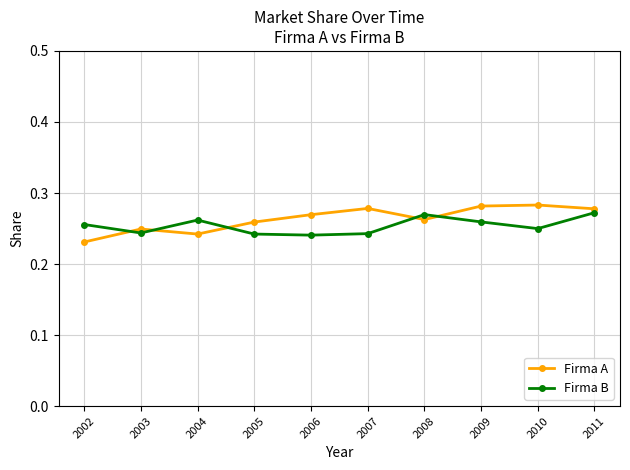

Which series has the largest total across all categories?

Firma A